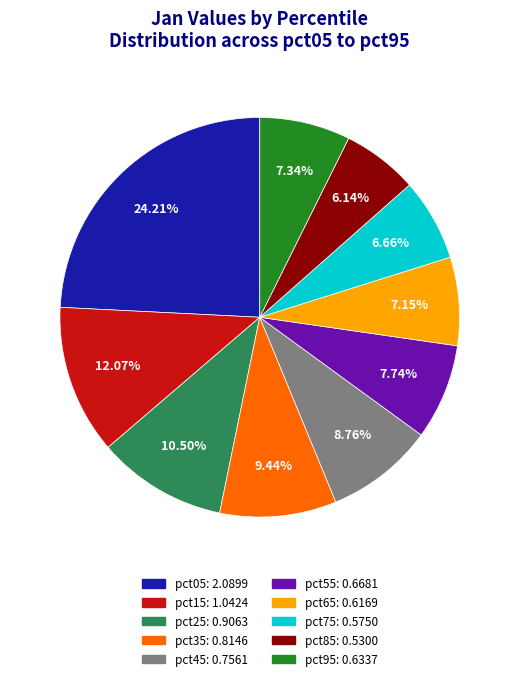

Which has a higher value, pct25 or pct65?

pct25